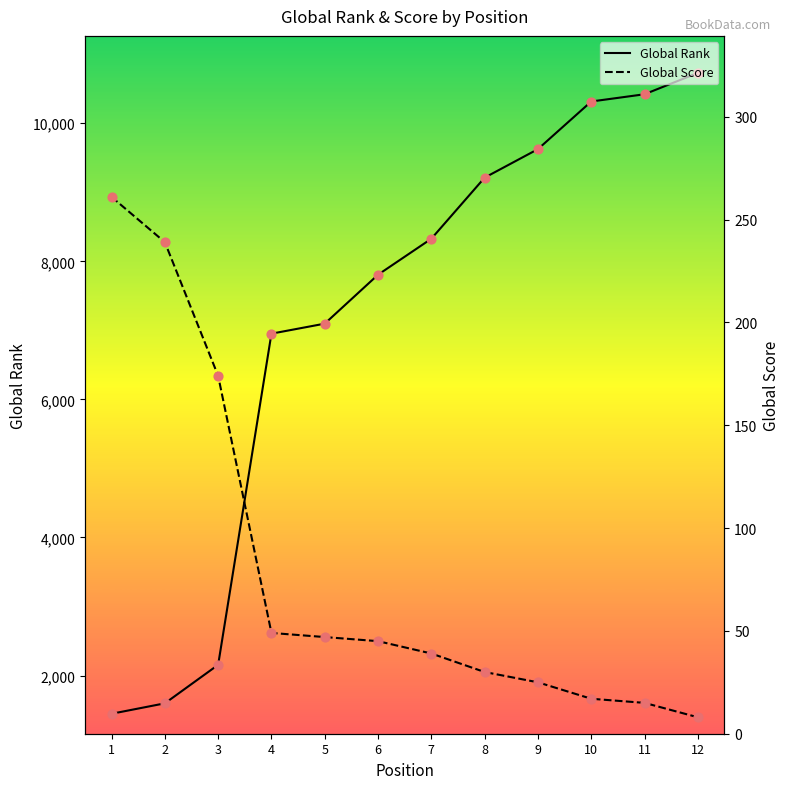

Which series contains the highest Y value?

Global Rank